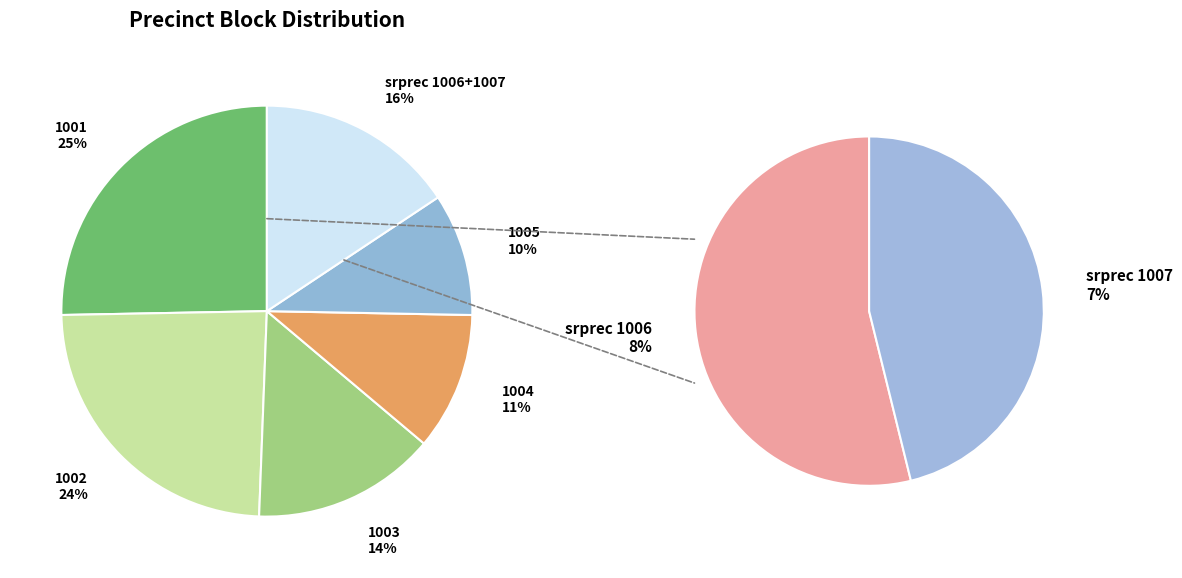

What is the ratio of the value at 1002 to the value at 1007?

3.3